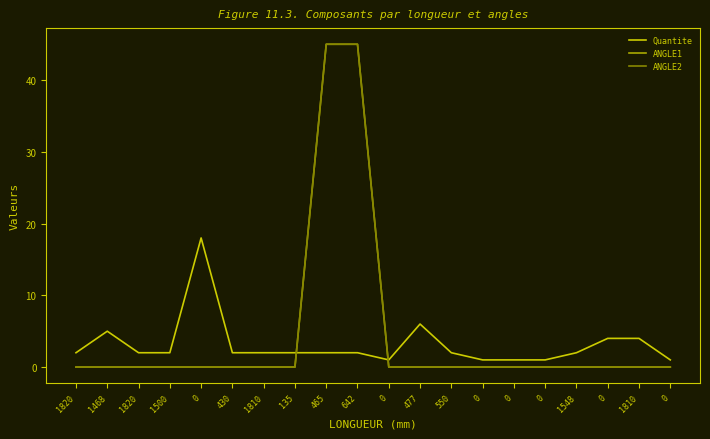

What is the difference between the highest and lowest values at 550?

2